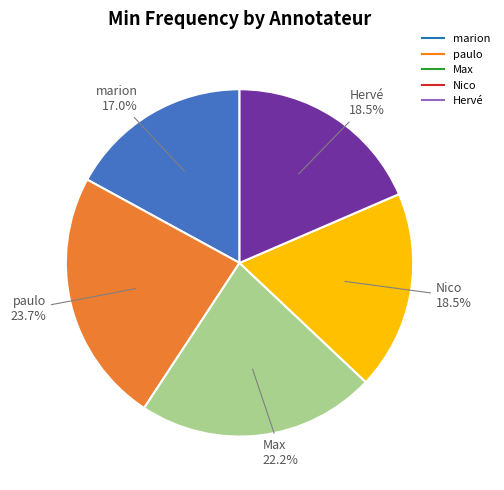

To the nearest percent, what is the difference between the Max and Nico slice percentages?

4%